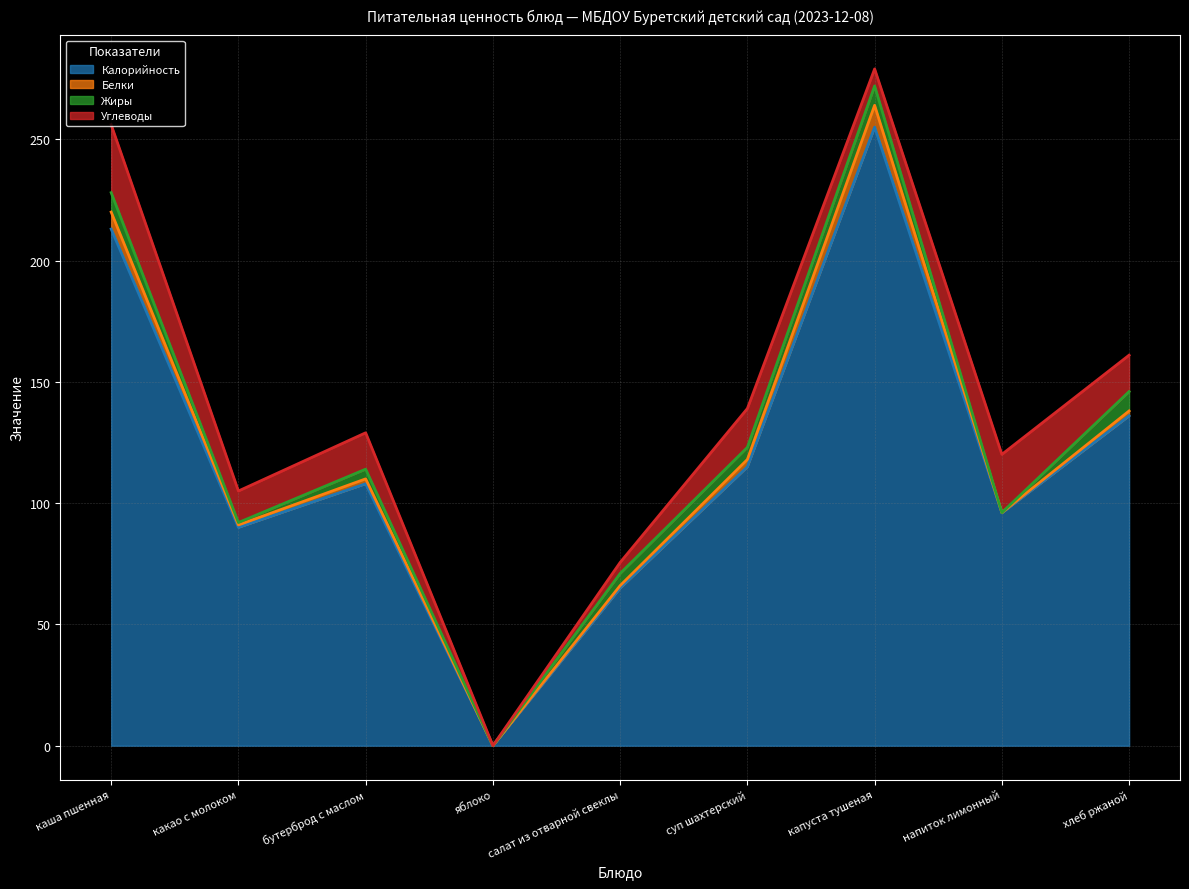

Rank the categories by Жиры value from highest to lowest.

каша пшенная, капуста тушеная, хлеб ржаной, салат из отварной свеклы, суп шахтерский, бутерброд с маслом, какао с молоком, яблоко, напиток лимонный